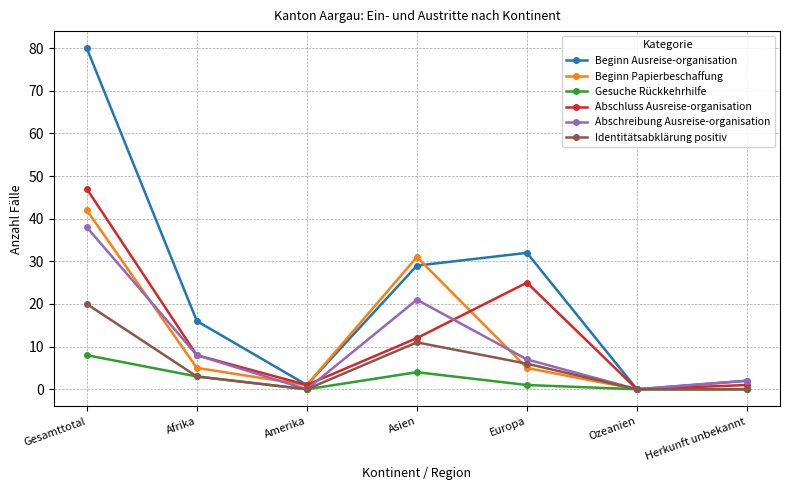

Reading left to right, what are all the values shown in this chart?

Beginn Ausreise-organisation: Gesamttotal=80	Afrika=16	Amerika=1	Asien=29	Europa=32	Ozeanien=0	Herkunft unbekannt=2
Beginn Papierbeschaffung: Gesamttotal=42	Afrika=5	Amerika=1	Asien=31	Europa=5	Ozeanien=0	Herkunft unbekannt=0
Gesuche Rückkehrhilfe: Gesamttotal=8	Afrika=3	Amerika=0	Asien=4	Europa=1	Ozeanien=0	Herkunft unbekannt=0
Abschluss Ausreise-organisation: Gesamttotal=47	Afrika=8	Amerika=1	Asien=12	Europa=25	Ozeanien=0	Herkunft unbekannt=1
Abschreibung Ausreise-organisation: Gesamttotal=38	Afrika=8	Amerika=0	Asien=21	Europa=7	Ozeanien=0	Herkunft unbekannt=2
Identitätsabklärung positiv: Gesamttotal=20	Afrika=3	Amerika=0	Asien=11	Europa=6	Ozeanien=0	Herkunft unbekannt=0